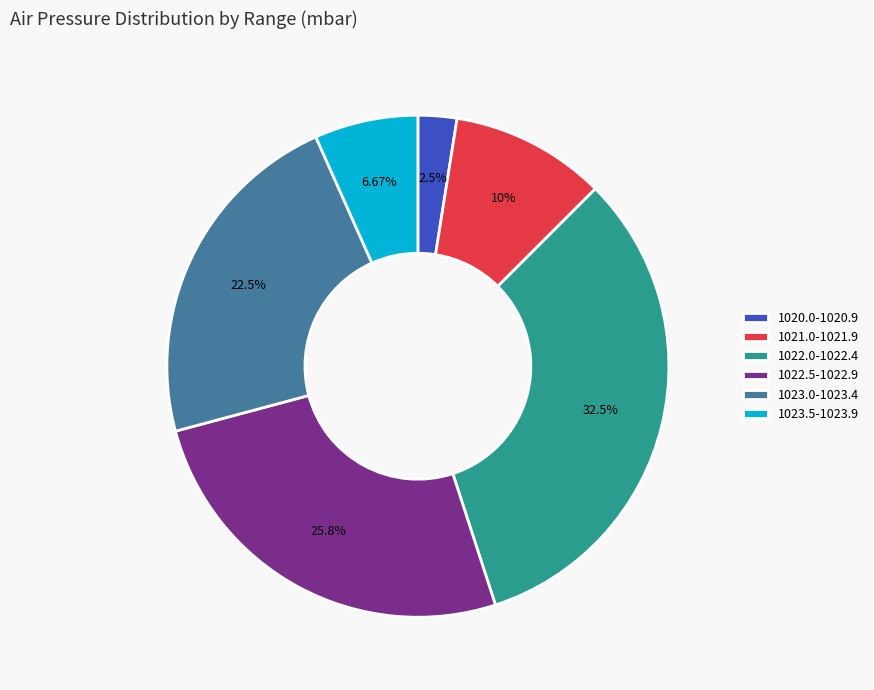

Is the sum of 1023.5-1023.9 and 1022.5-1022.9 greater than half?

No